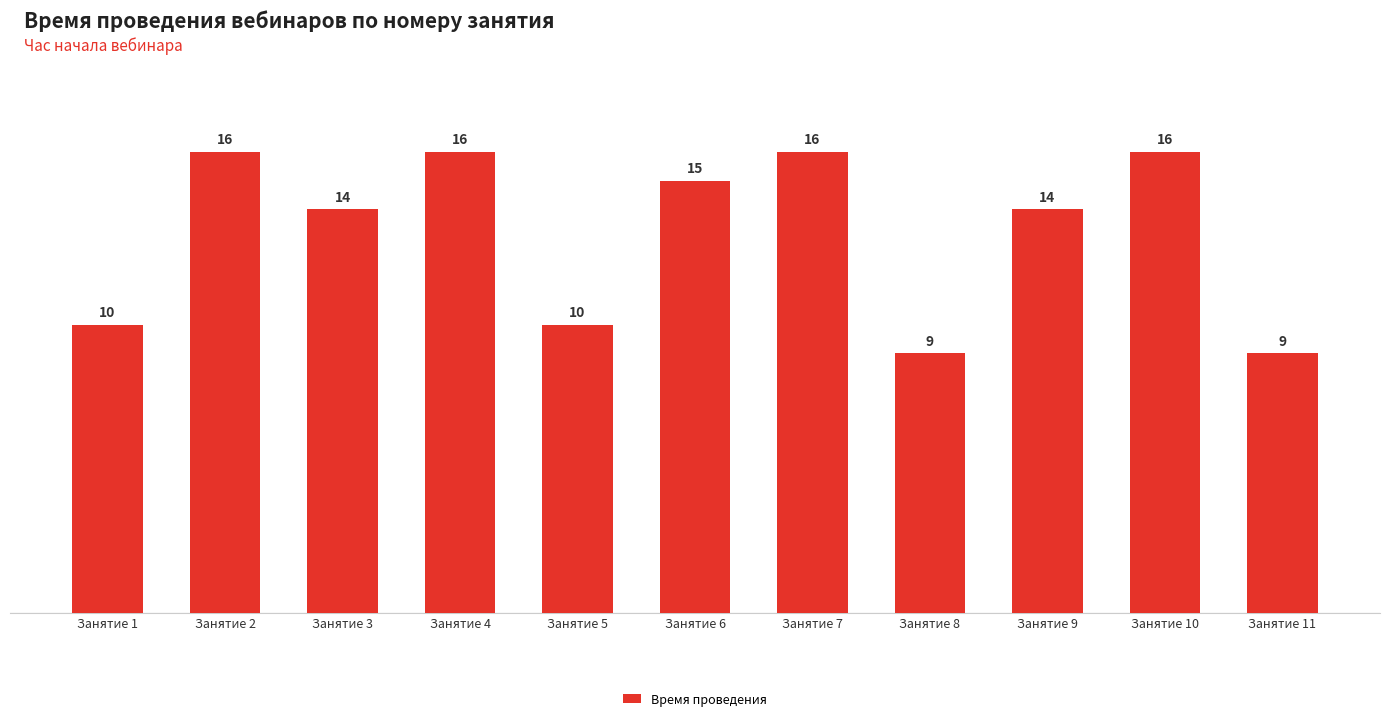

Reading left to right, list all the values displayed in this chart.

10	16	14	16	10	15	16	9	14	16	9